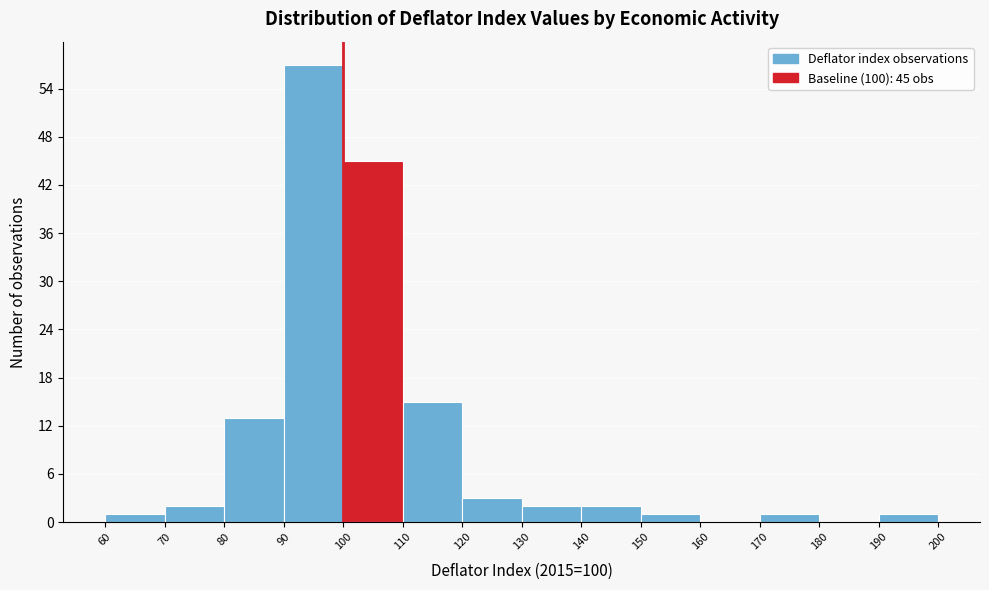

Over which range of the x-axis is the bar tallest?

90 to 100